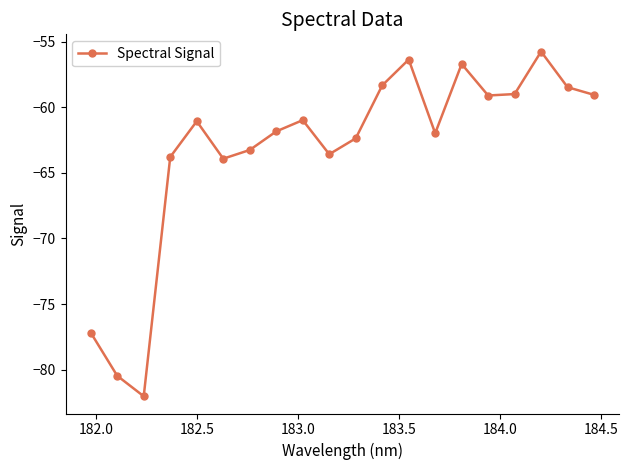

What is the greatest value displayed?

-55.8